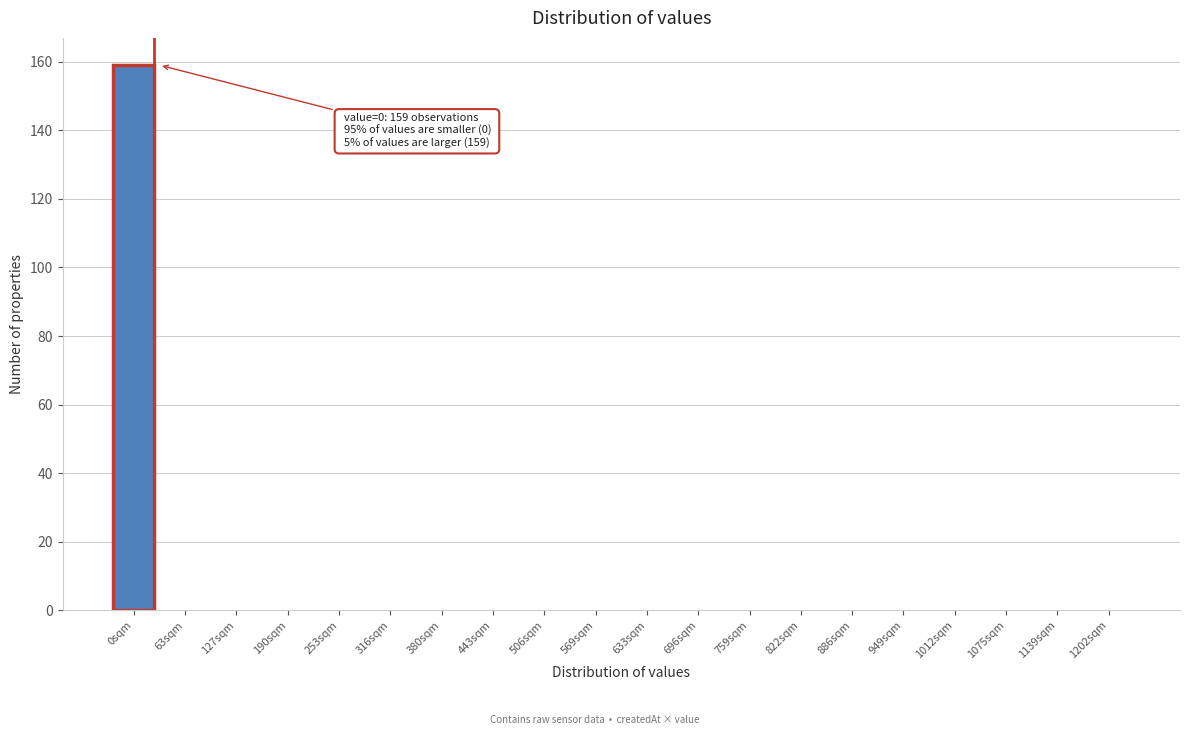

Reading left to right, what are all the values shown in this chart?

0sqm=159	63sqm=0	127sqm=0	190sqm=0	253sqm=0	316sqm=0	380sqm=0	443sqm=0	506sqm=0	569sqm=0	633sqm=0	696sqm=0	759sqm=0	822sqm=0	886sqm=0	949sqm=0	1012sqm=0	1075sqm=0	1139sqm=0	1202sqm=0